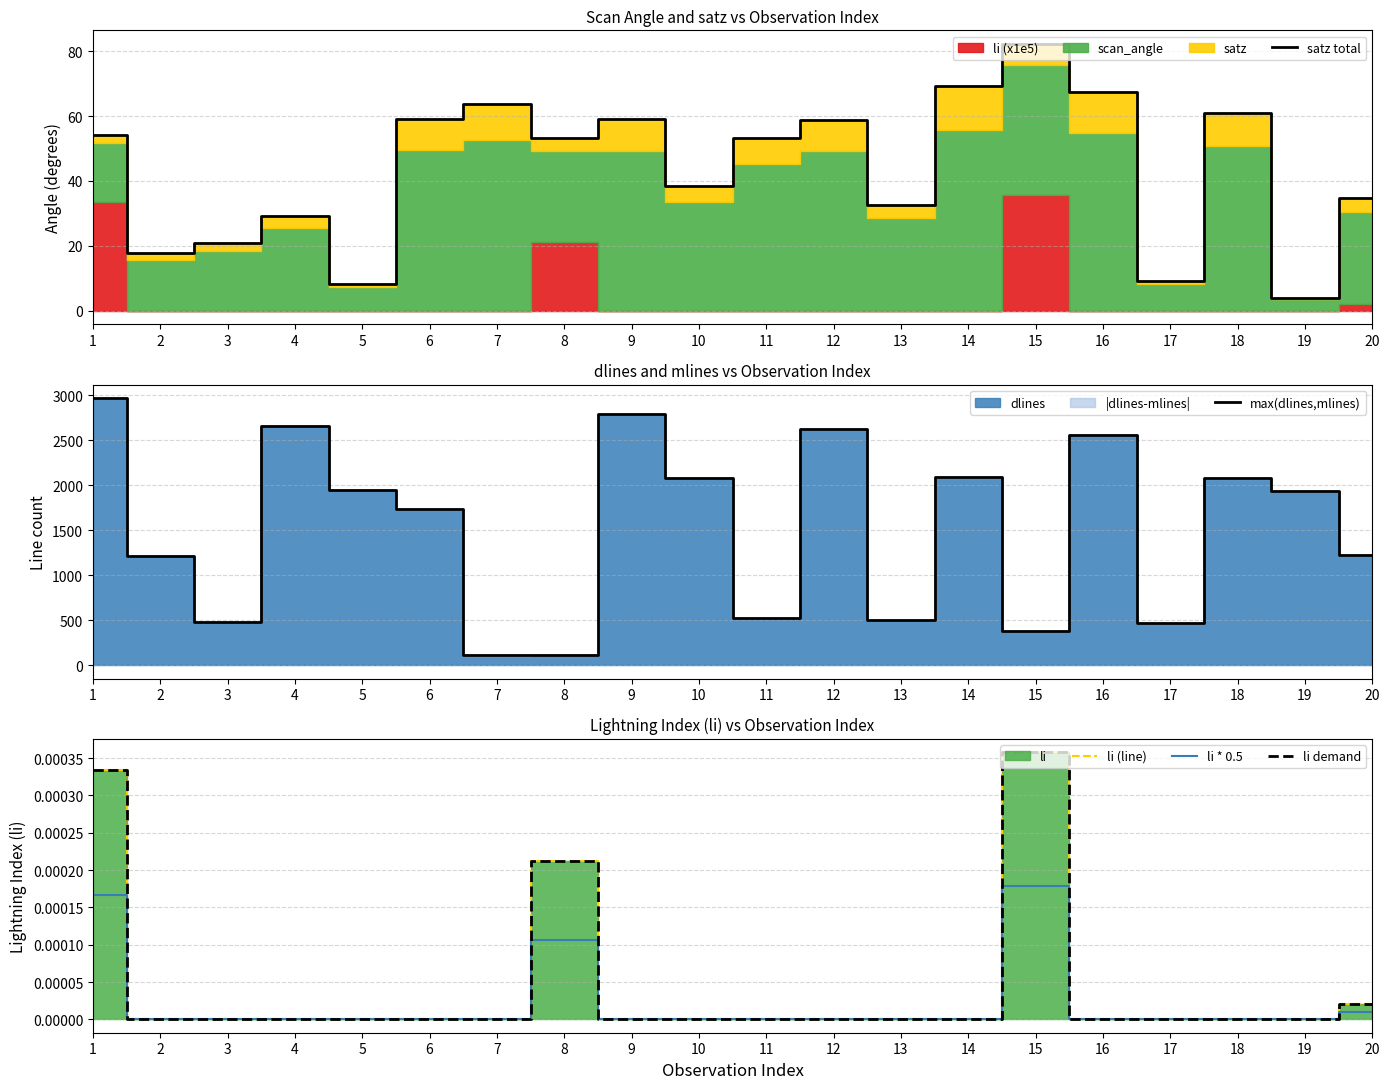

Where is li demand nearest to the value 0?

2